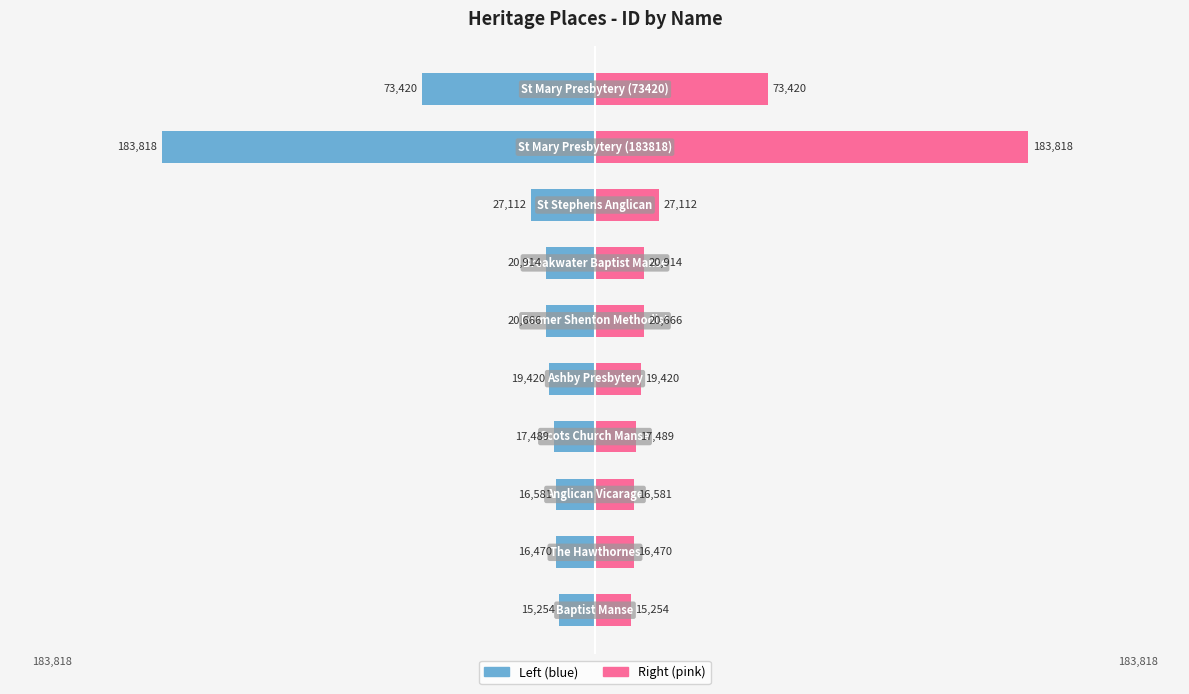

Reading right to left, transcribe all the data shown in this chart.

ID (left): -73420	-183818	-27112	-20914	-20666	-19420	-17489	-16581	-16470	-15254
ID (right): 73420	183818	27112	20914	20666	19420	17489	16581	16470	15254